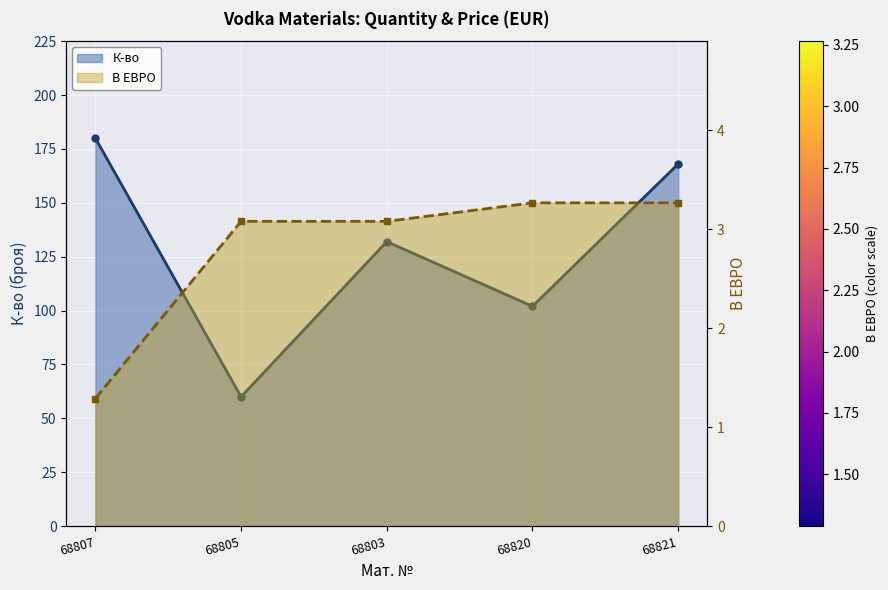

Reading right to left, list all the values displayed in this chart.

К-во: 68821=168.0	68820=102.0	68803=132.0	68805=60.0	68807=180.0
В ЕВРО: 68821=3.3	68820=3.3	68803=3.1	68805=3.1	68807=1.3